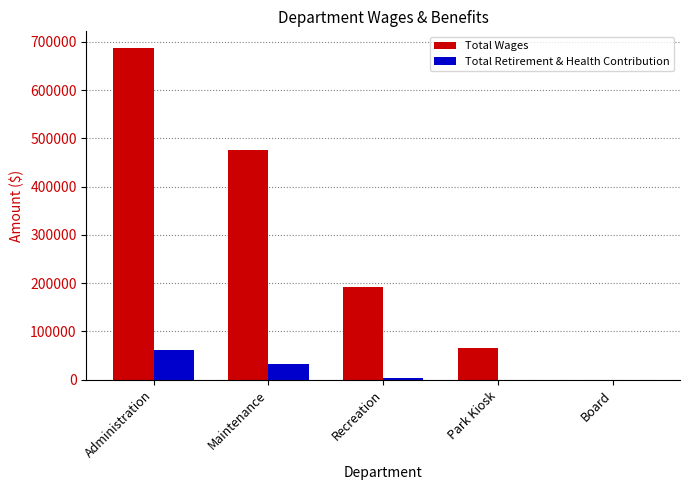

At which label is Total Wages closest to 343578?

Maintenance